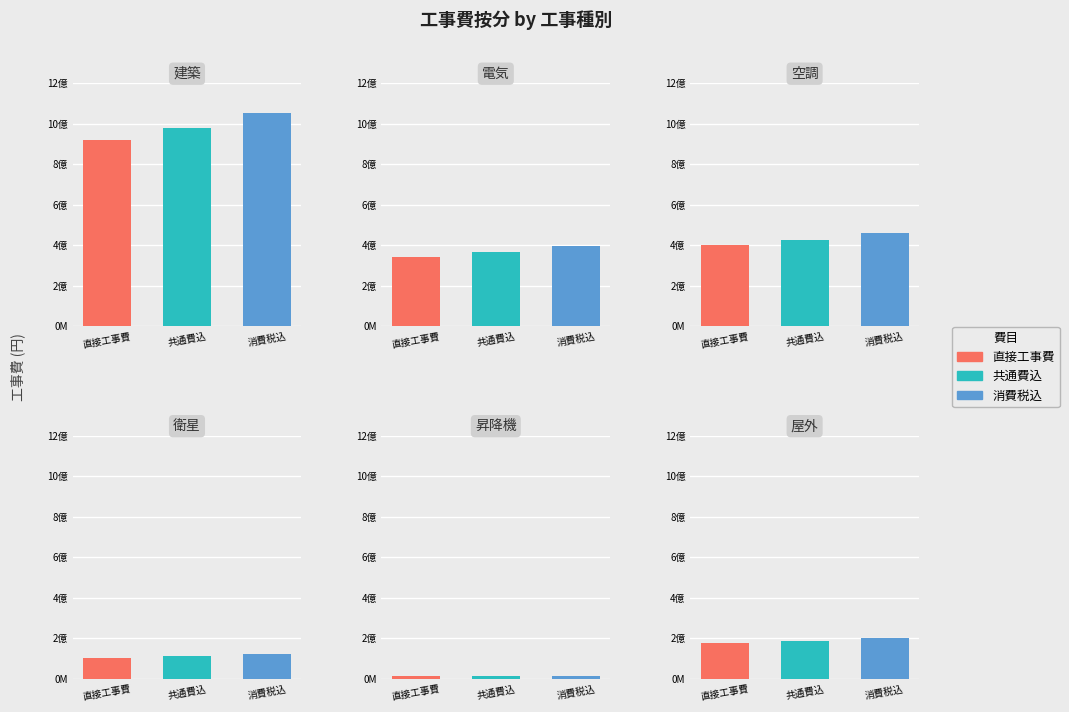

Which label corresponds to the smallest value in the chart?

５．昇降機設備工事